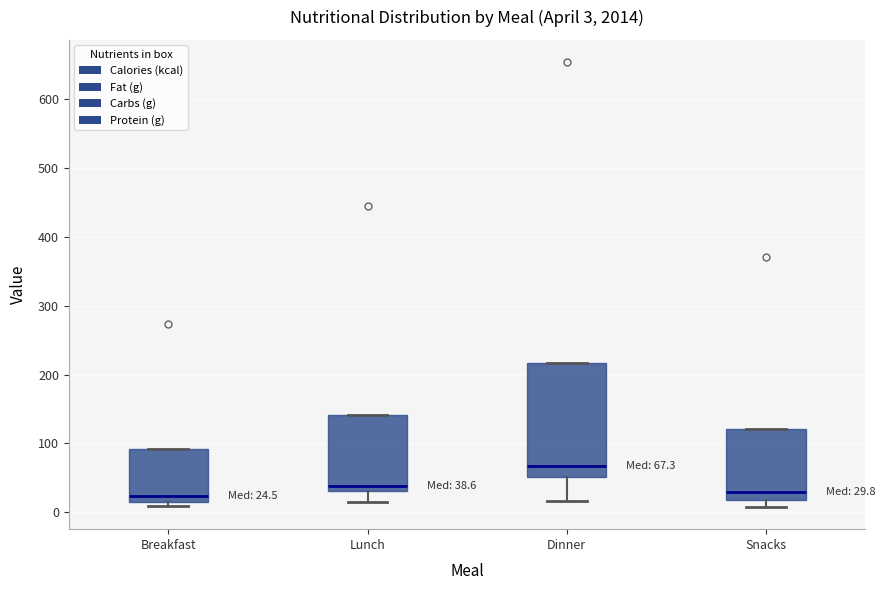

Which box is the tallest, from its lower edge to its upper edge?

Dinner